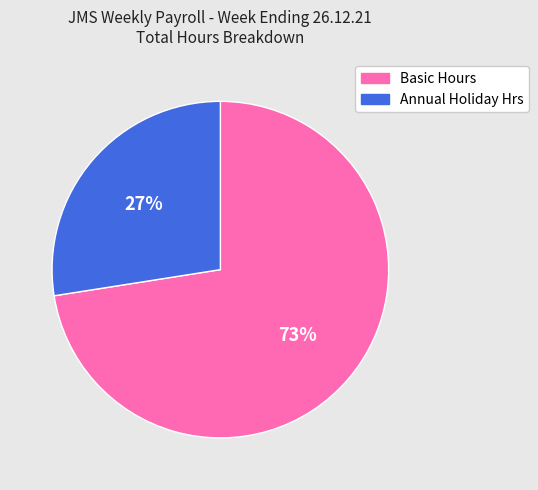

How many slices are in this pie chart?

2